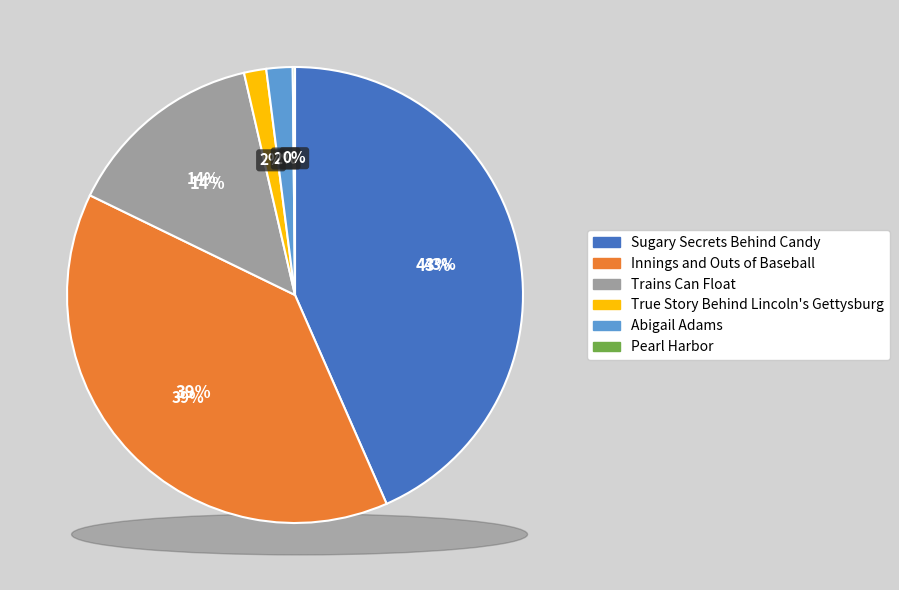

What is the change in value from Sugary Secrets Behind Candy to Trains Can Float?

-350780579